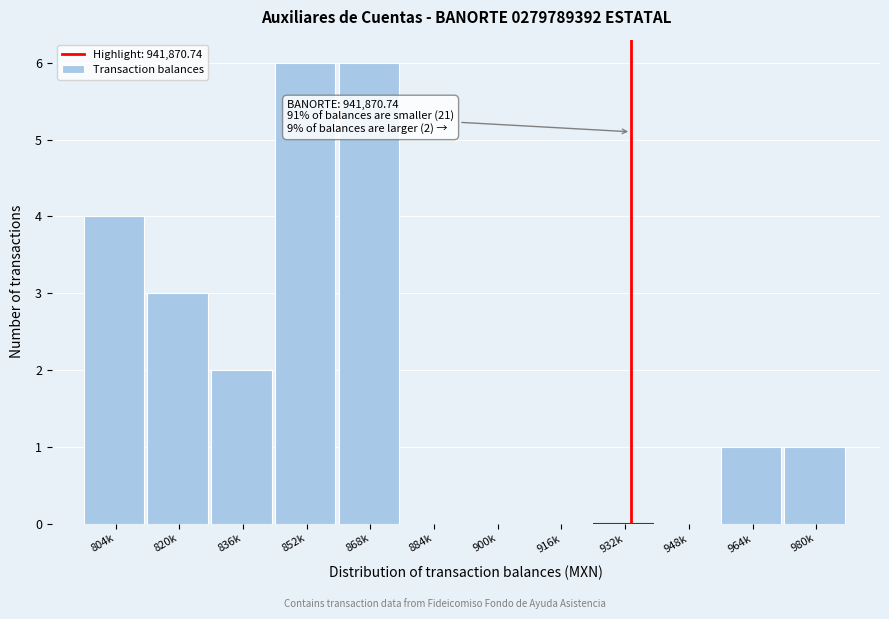

Reading right to left, extract all data points from this chart.

980k=1	964k=1	948k=0	932k=0	916k=0	900k=0	884k=0	868k=6	852k=6	836k=2	820k=3	804k=4